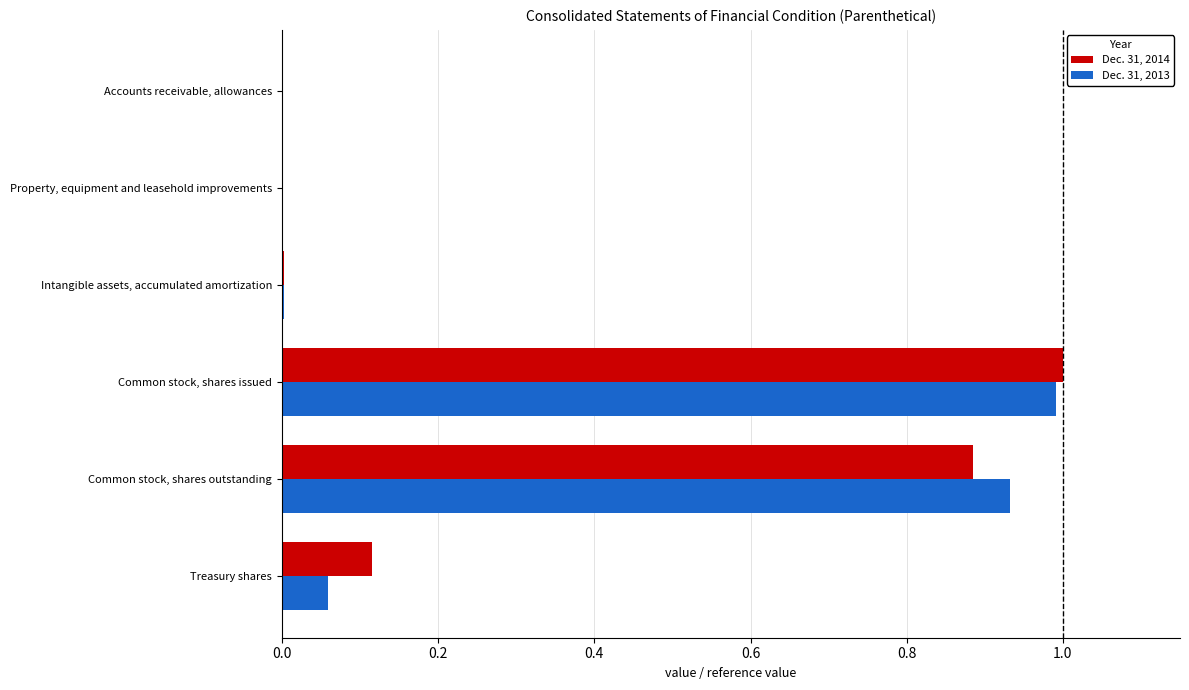

Is the value of Dec. 31, 2014 at Treasury shares greater than the value of Dec. 31, 2013 at Intangible assets, accumulated amortization?

Yes